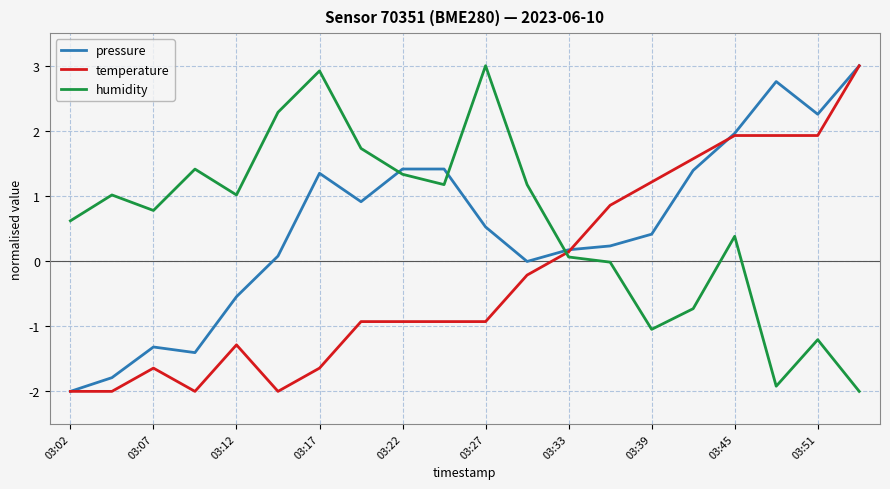

What is the highest value of the pressure series?

3.0